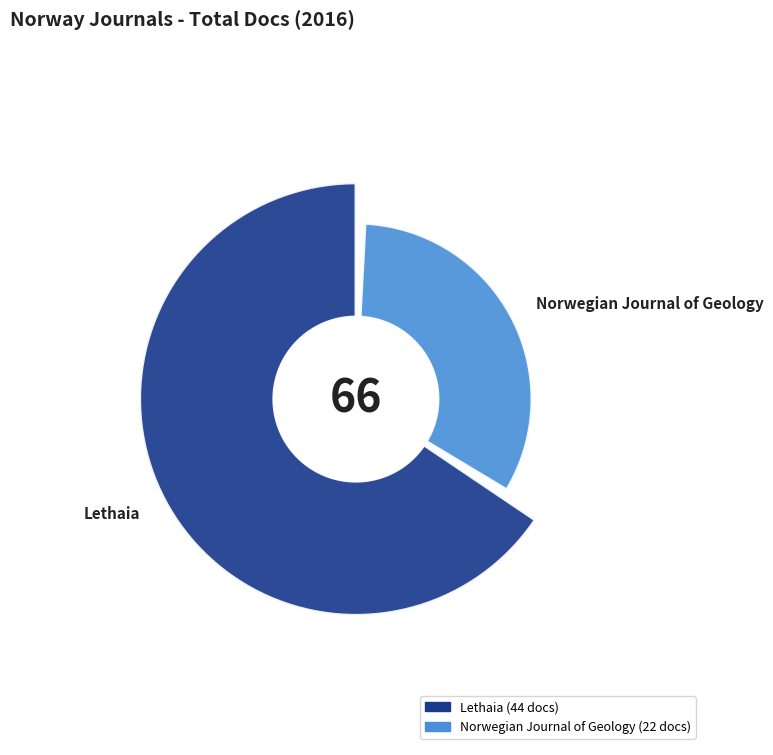

Count the number of slices in the pie.

2